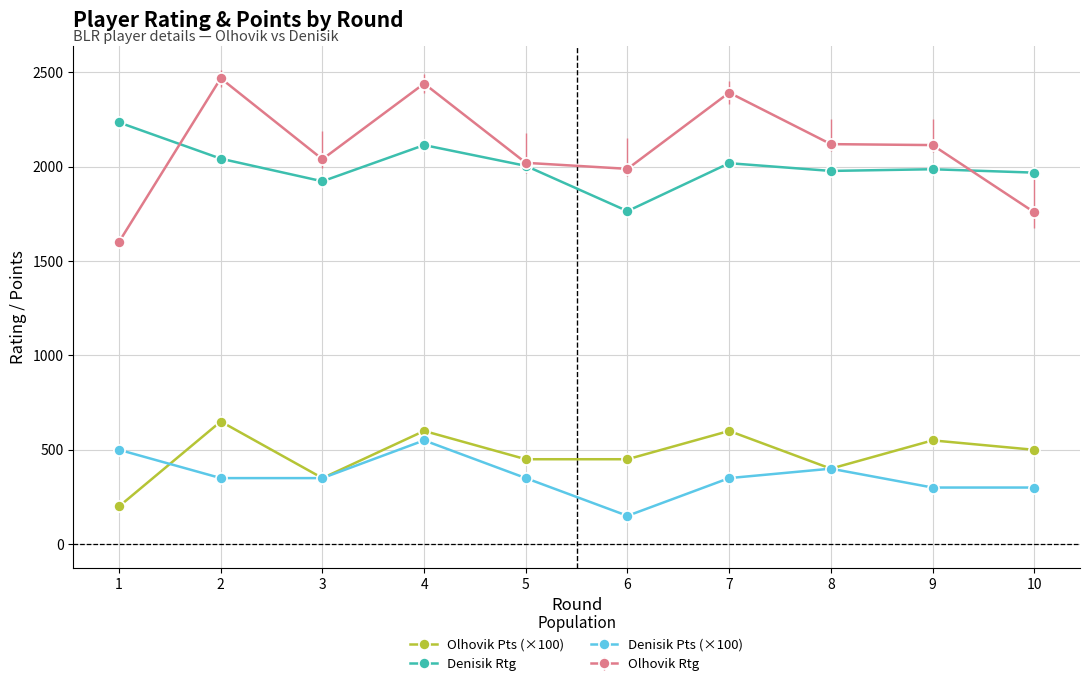

At which category is the sum across all series the highest?

4